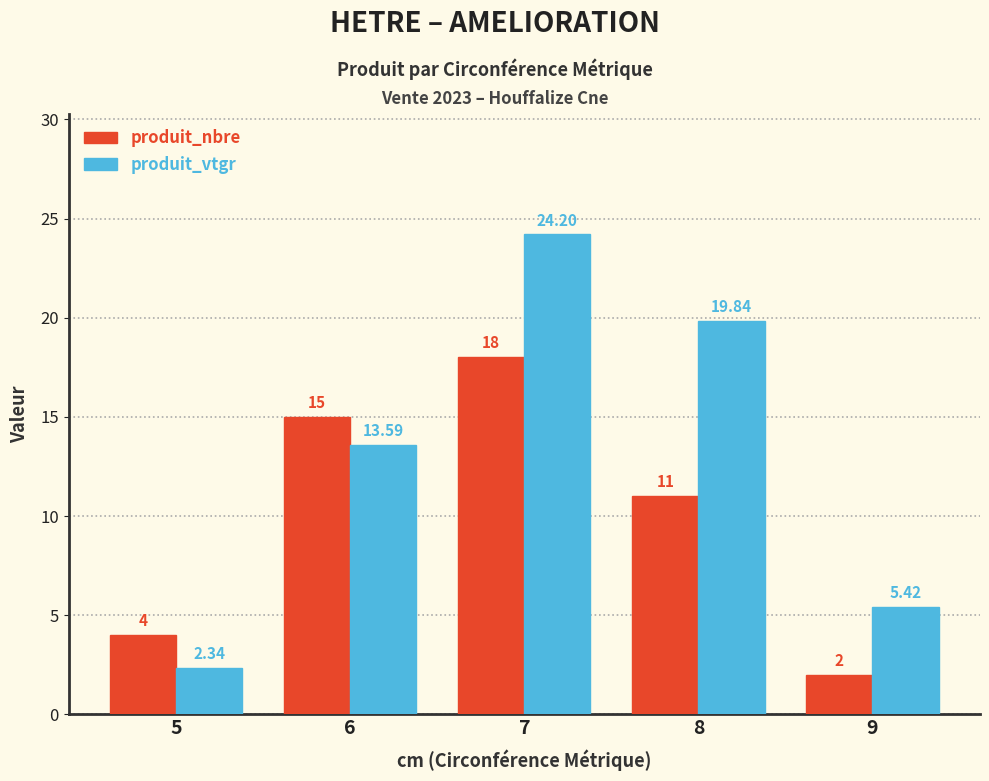

What is the value of the produit_vtgr bar at the 3rd from the left?

24.2